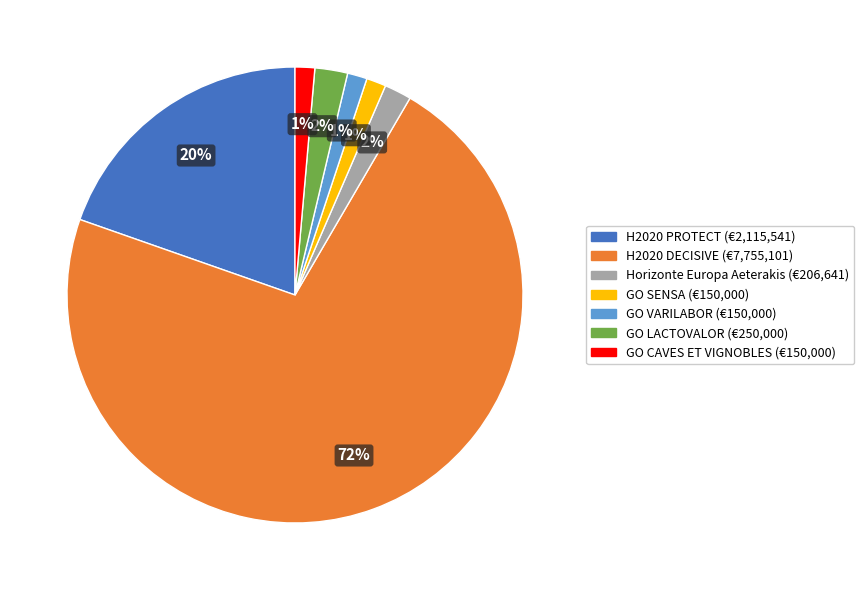

Between H2020 DECISIVE and GO LACTOVALOR, which is larger?

H2020 DECISIVE